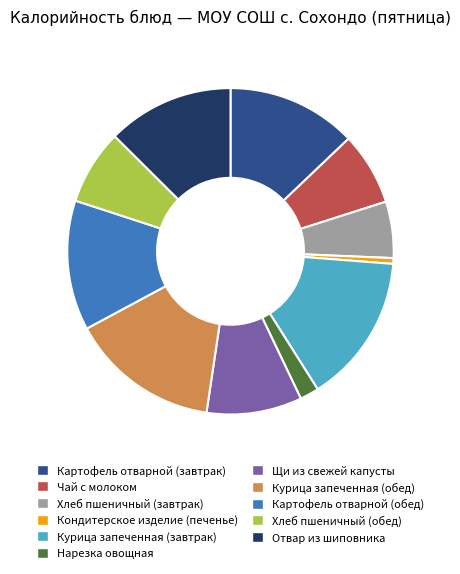

Does Курица запеченная (обед) account for over 50% of the chart?

No